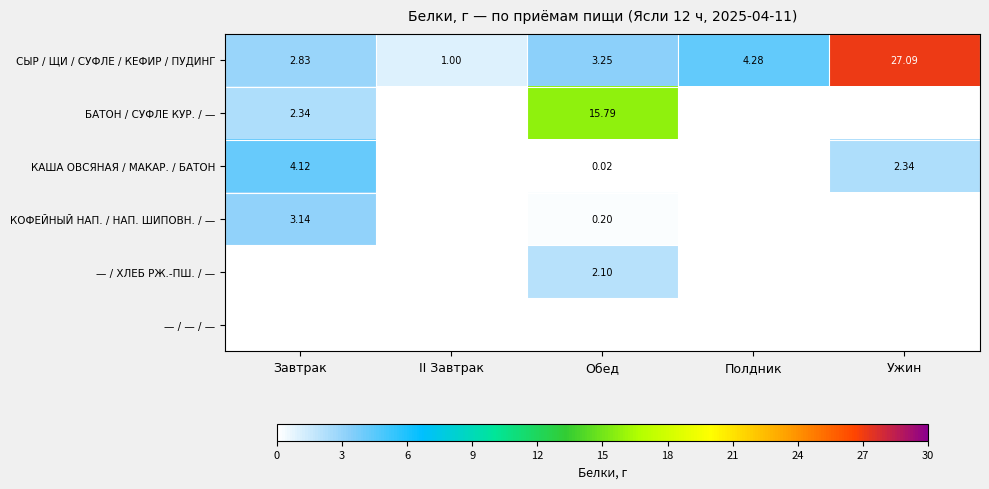

The БАТОН / СУФЛЕ КУР. / — series shows 0.0 at Полдник. True or false?

True